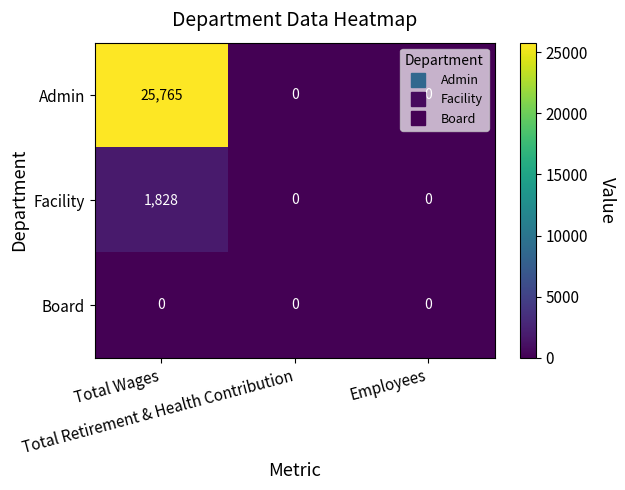

Rank the series by their maximum value, from highest to lowest.

Admin, Facility, Board